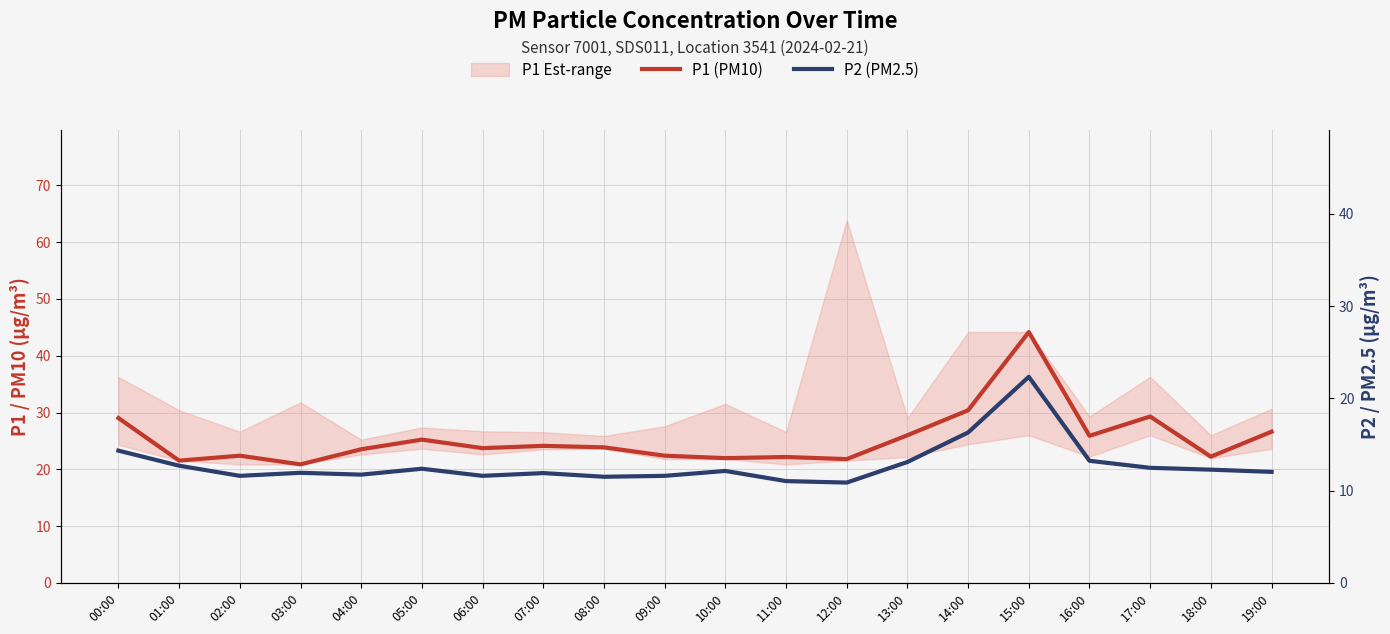

What is the sum of the P1 (PM10) values at 12:00 and 08:00?

45.7